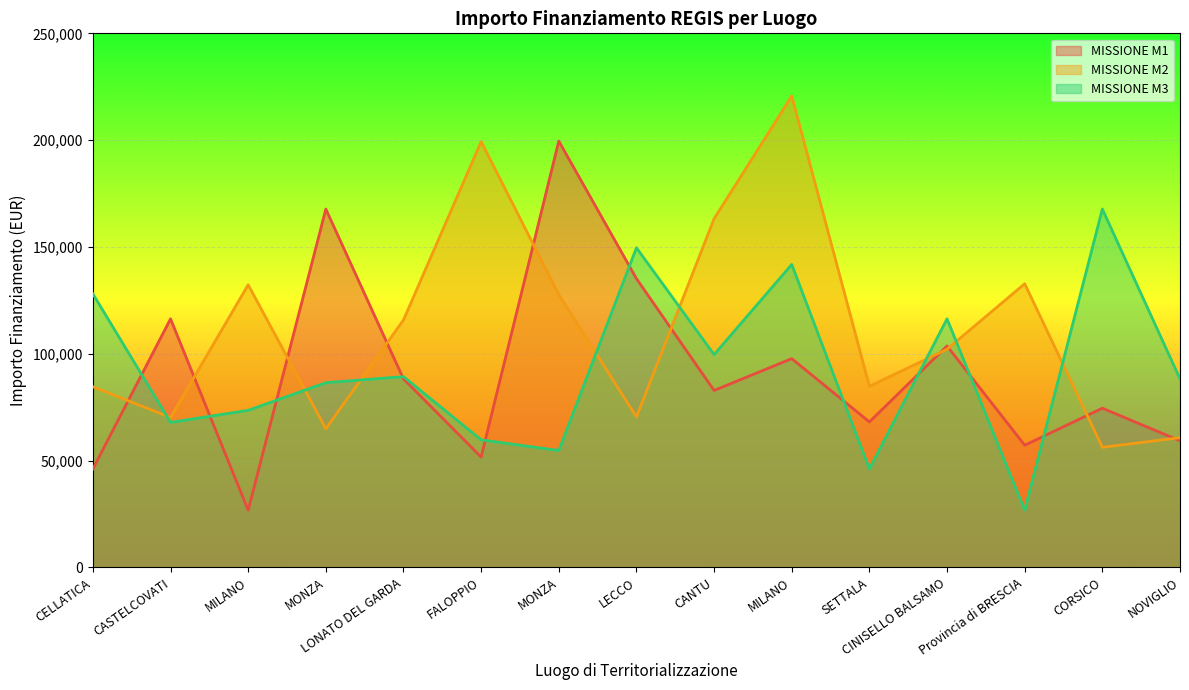

Reading right to left, extract all data points from this chart.

MISSIONE M1: 59229.0	74486.0	57160.7	103619.9	68057.8	97694.9	82798.6	135157.2	199567.7	51620.1	88213.8	167724.8	26730.0	116324.6	46044.5
MISSIONE M2: 60687.8	56181.6	132781.0	102092.5	84744.5	220663.0	163198.8	70397.4	127674.8	199303.9	115789.8	64886.6	132279.7	70120.9	84538.8
MISSIONE M3: 88213.8	167724.8	26730.0	116324.6	46044.5	141794.5	99582.8	149604.4	54682.1	59681.5	89266.3	86448.2	73496.1	67843.7	128032.6